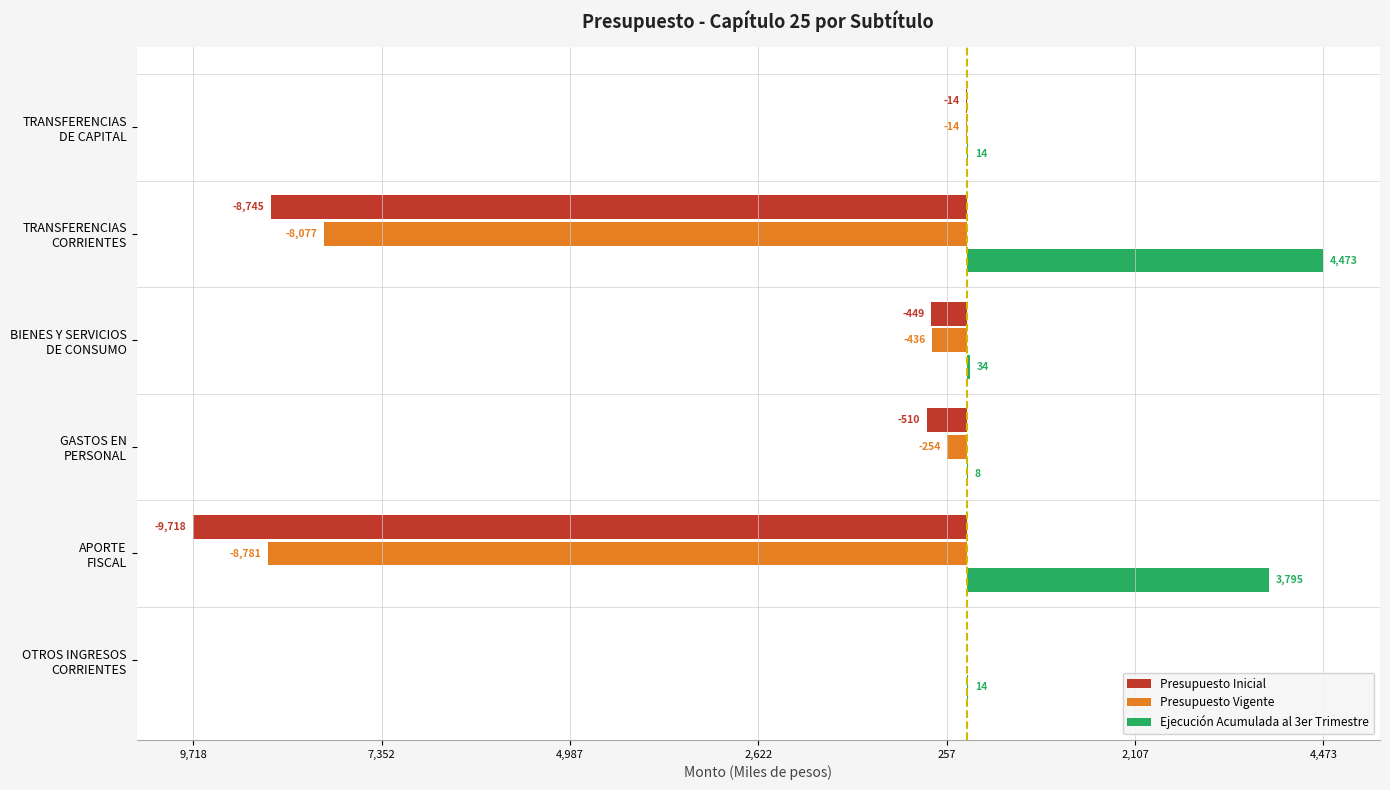

What are all the series names shown in the legend?

Presupuesto Inicial, Presupuesto Vigente, Ejecución Acumulada al 3er Trimestre